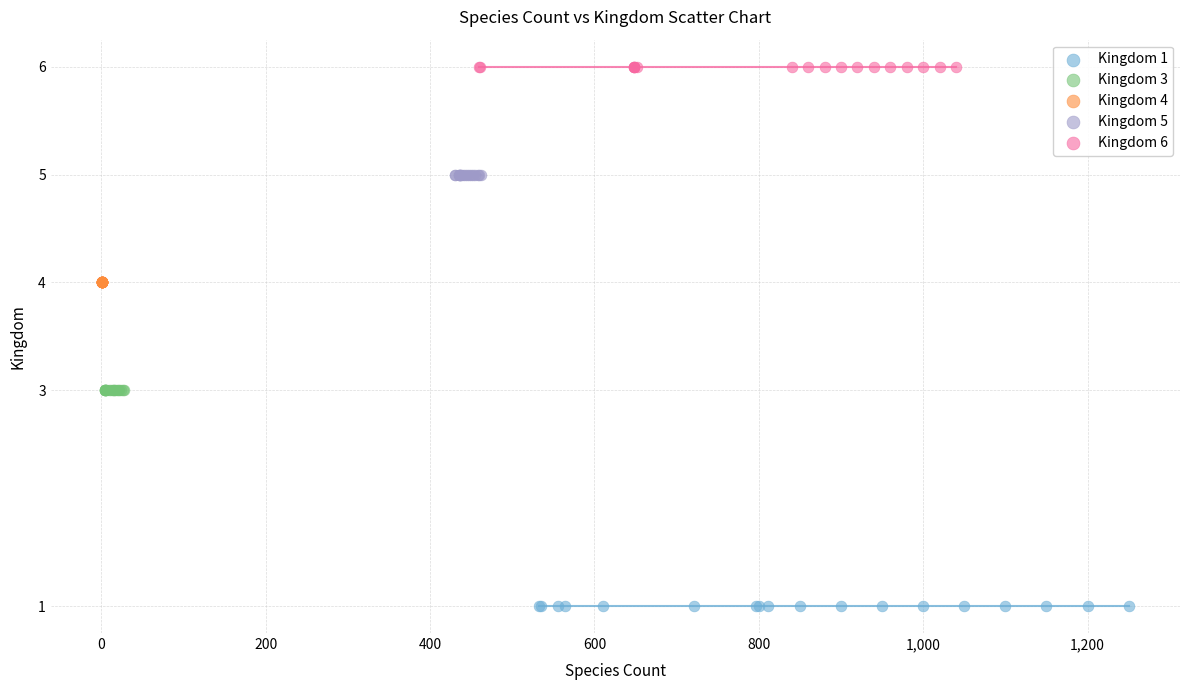

Which series reaches the maximum Y coordinate?

Kingdom 6